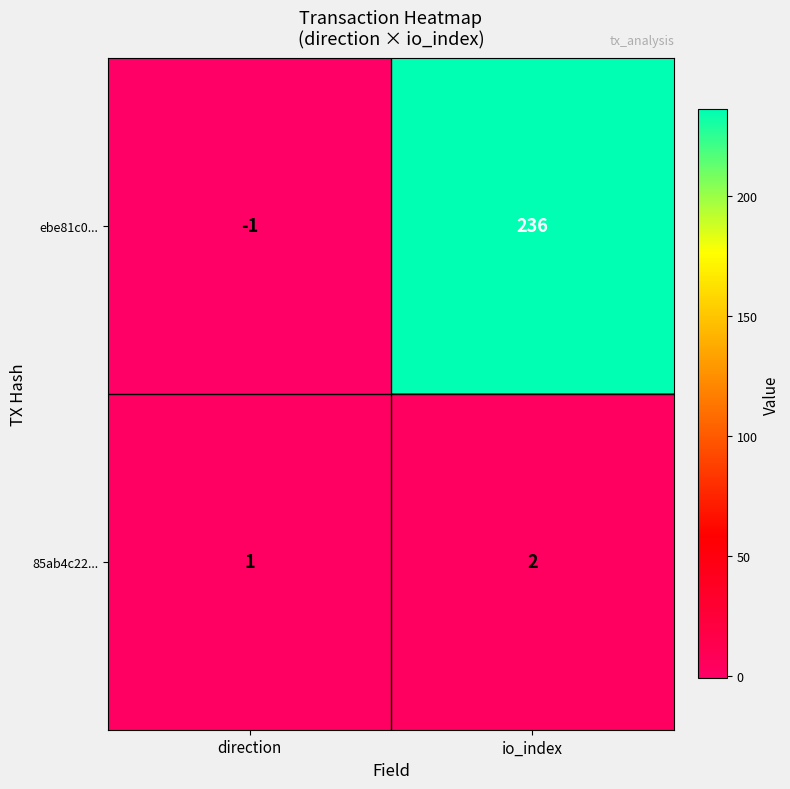

The value of 85ab4c22... at direction is 1. True or false?

True